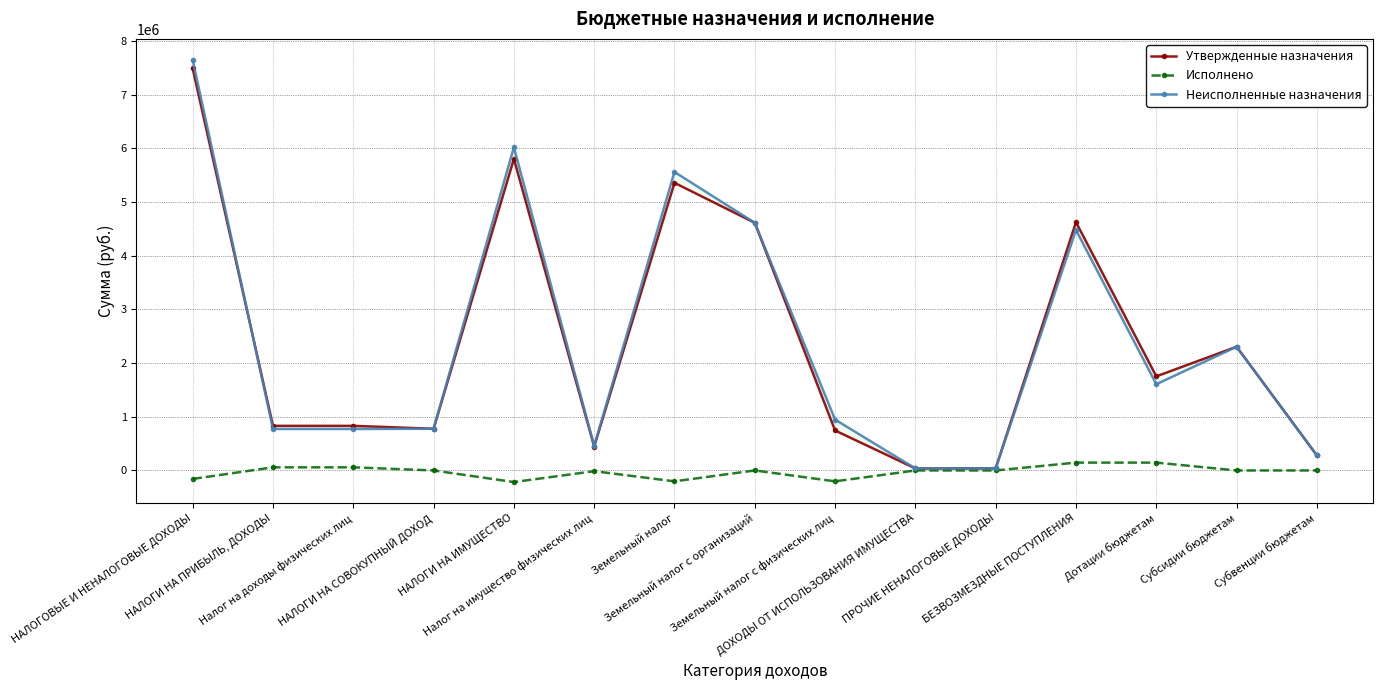

How many interior local peaks does the Утвержденные назначения series have?

4